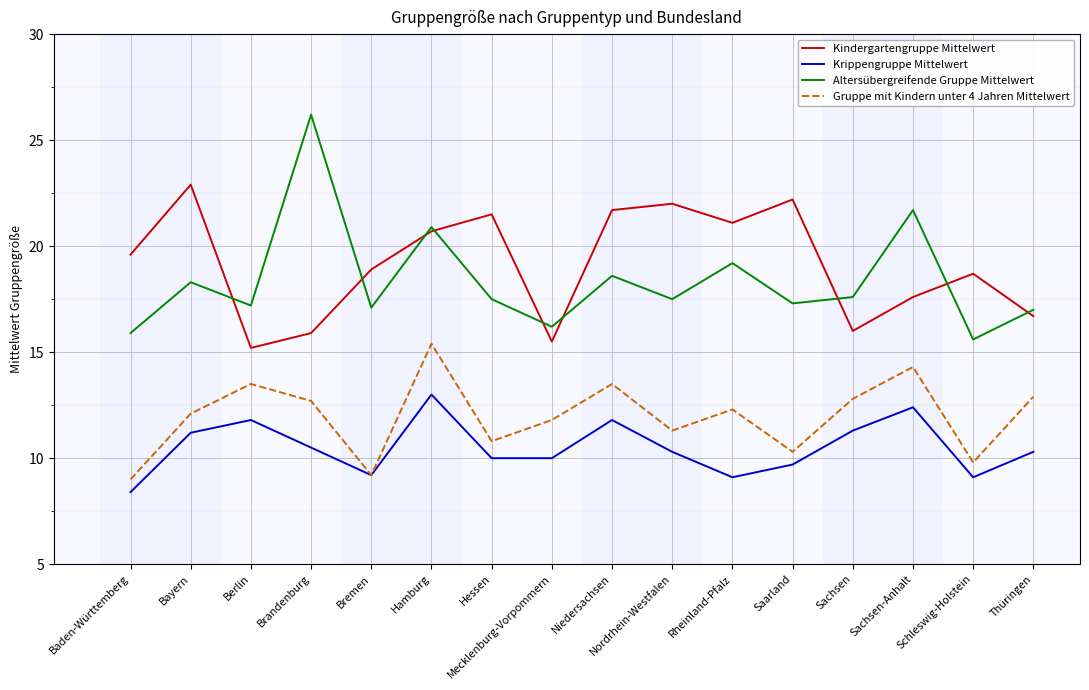

What position from the left is Baden-Württemberg?

1